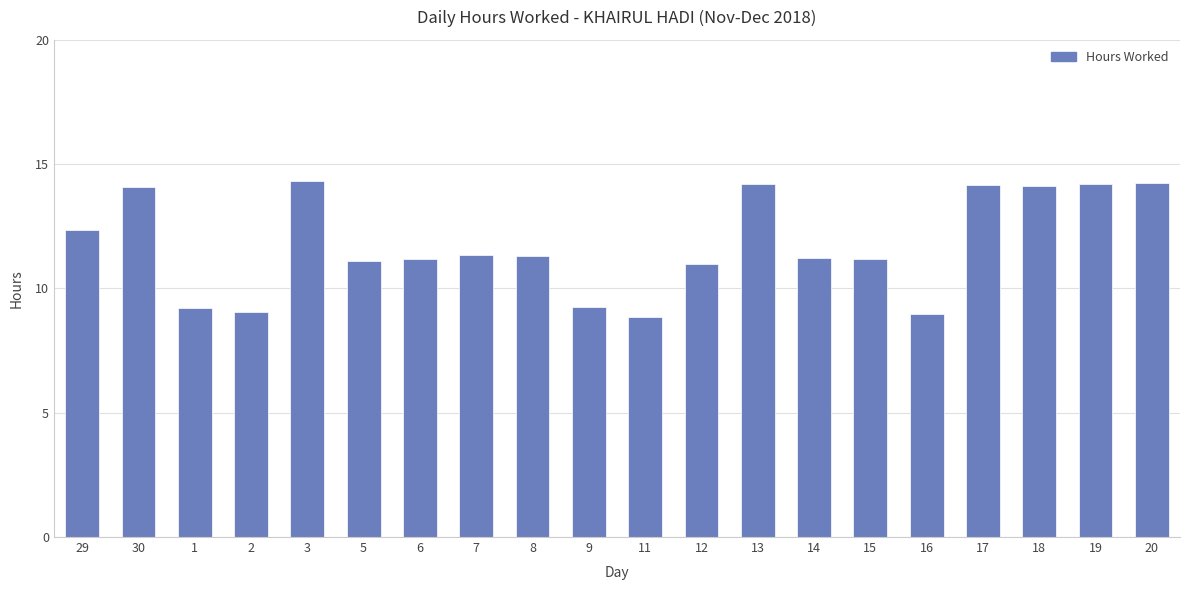

How many data points does each series have?

20